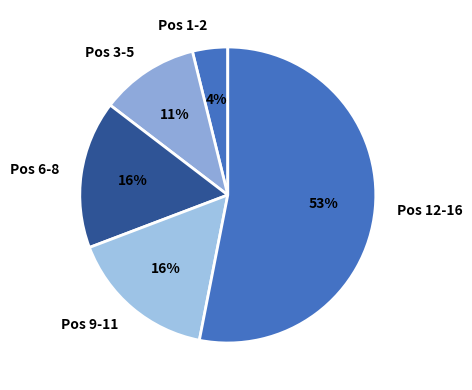

Is there a majority slice in this chart?

Yes